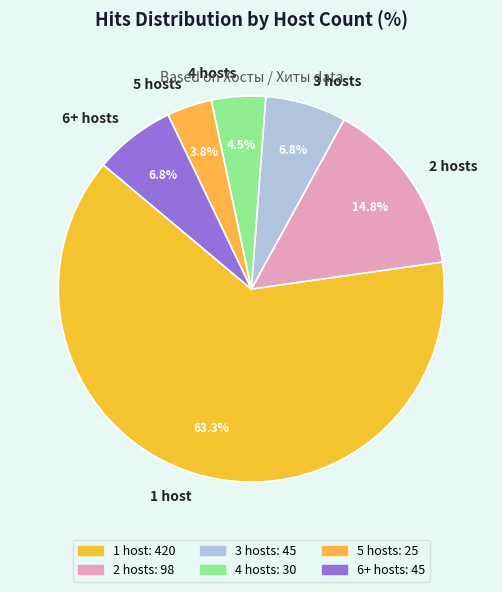

Which slice is the largest?

1 host